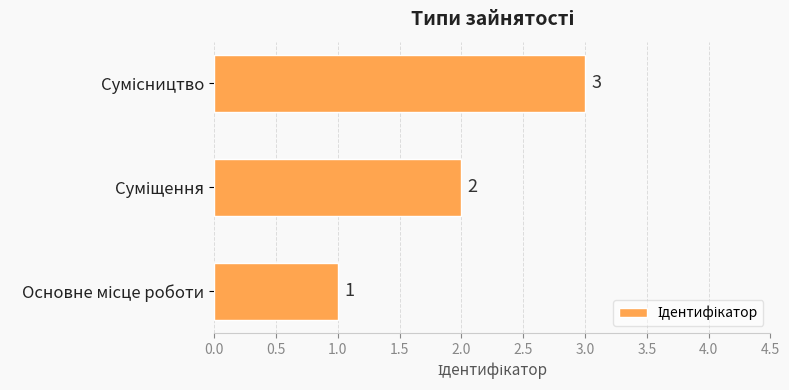

What is the sum of all values?

6